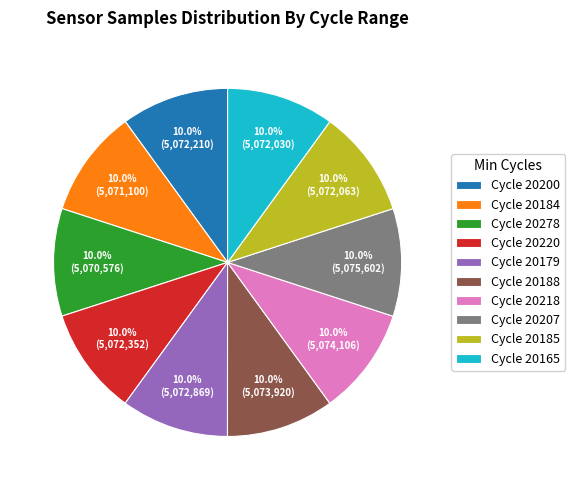

Does any single category account for the majority?

No